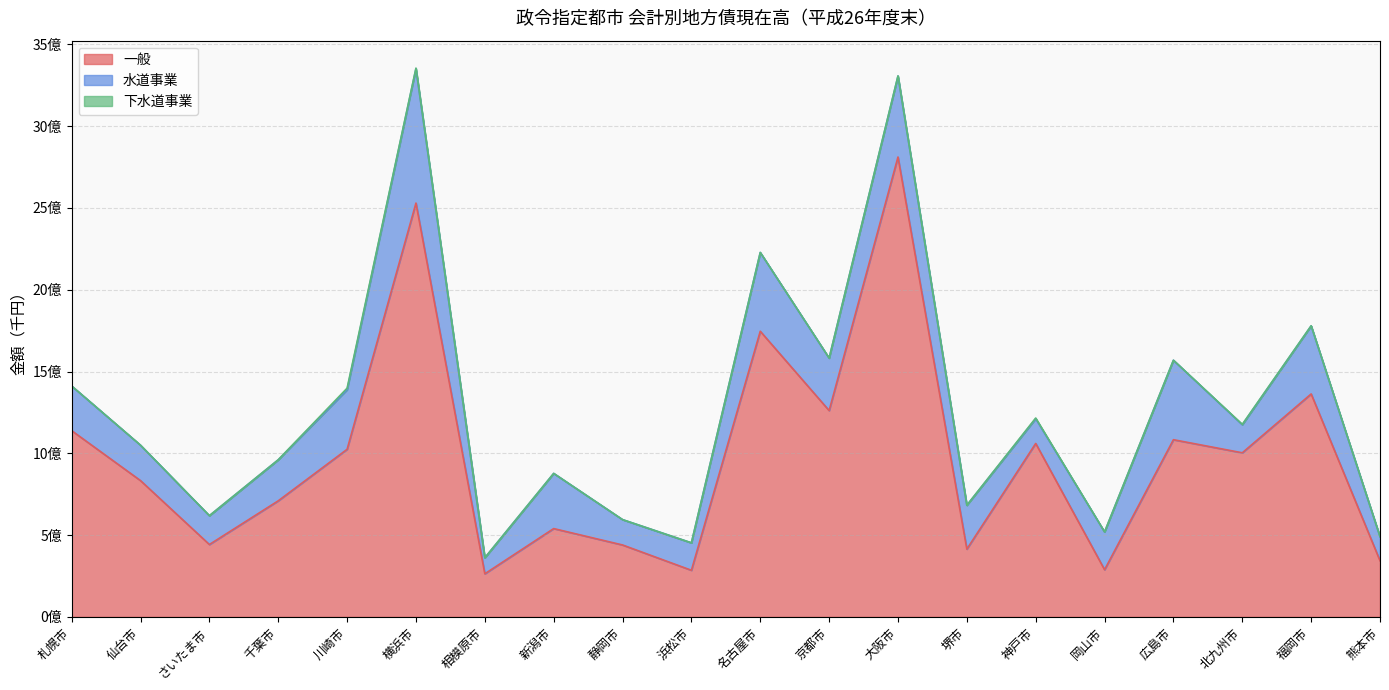

How many lines are shown in the chart?

3